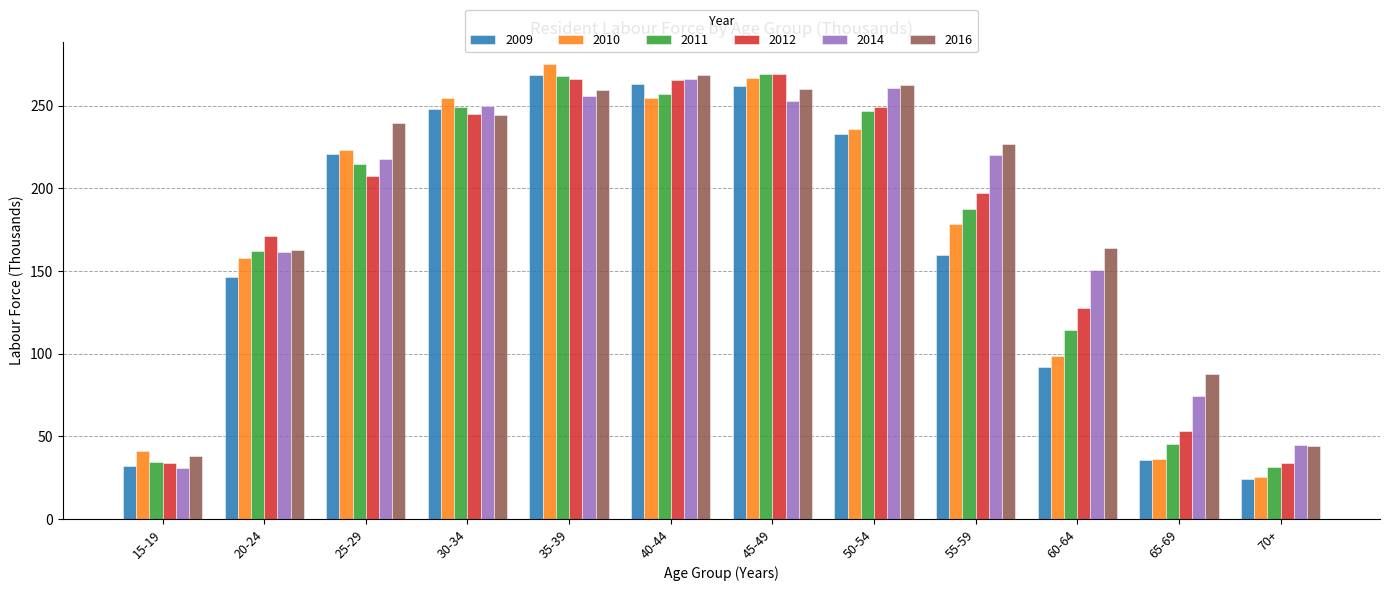

Is it true that 2014 equals 286.4 at 20-24?

False